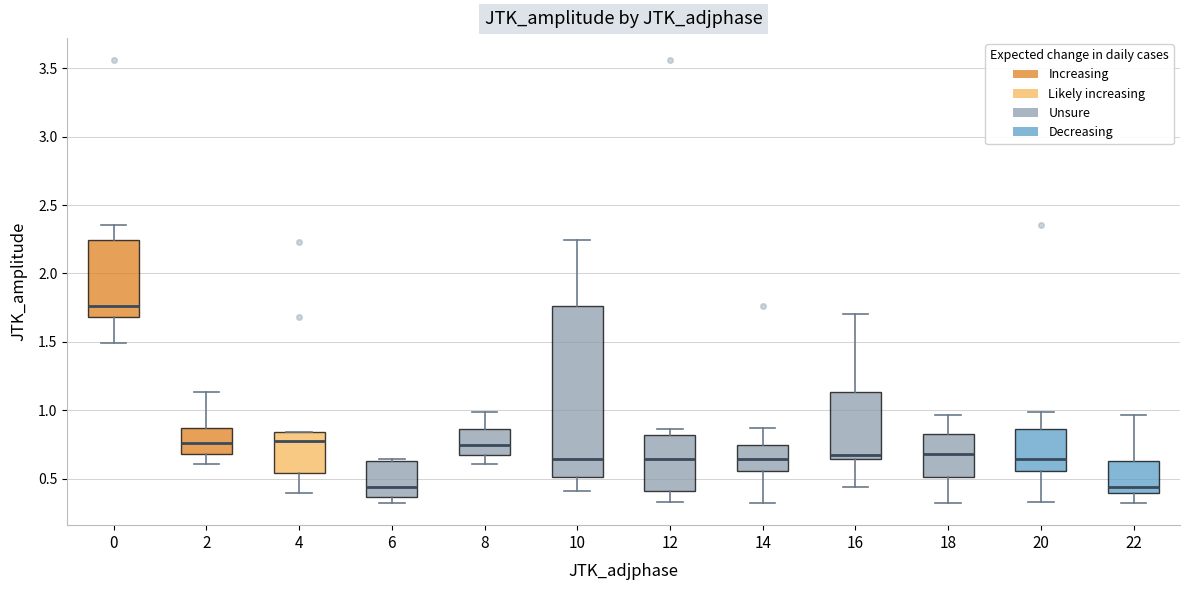

Where does the lower whisker of the box at x = 8 end on the y-axis? The values are not printed on the chart, so give them approximately, as read against the axis.

0.60